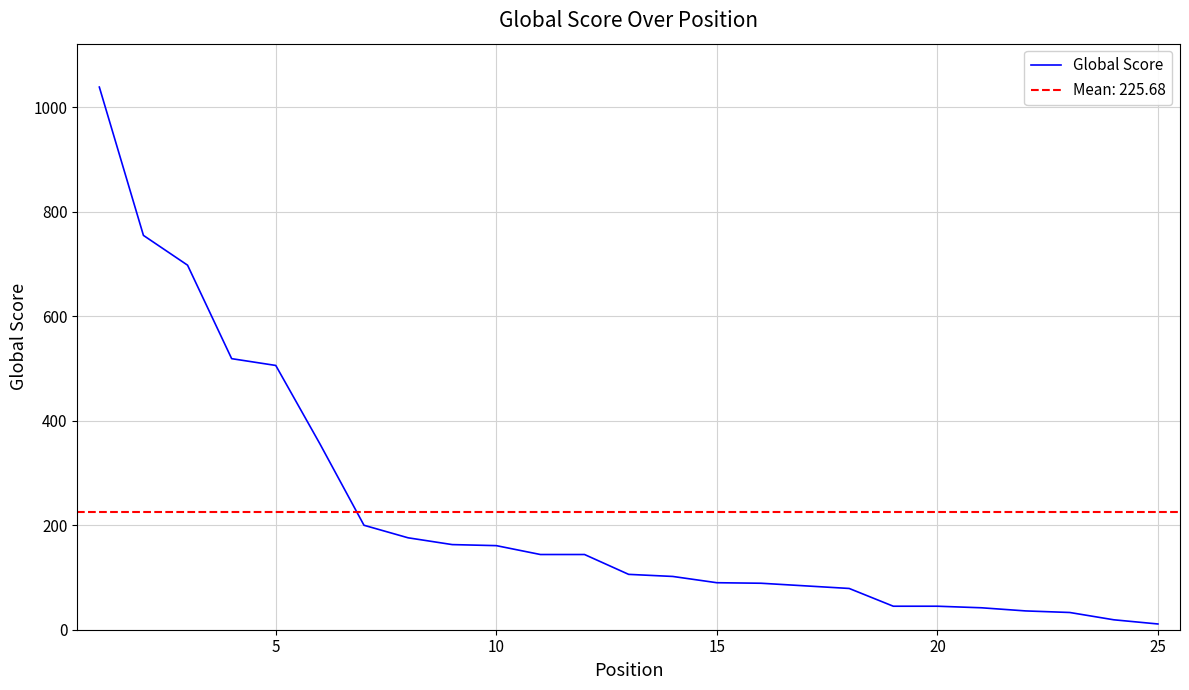

The value of Global Score at 20 is 45. True or false?

True